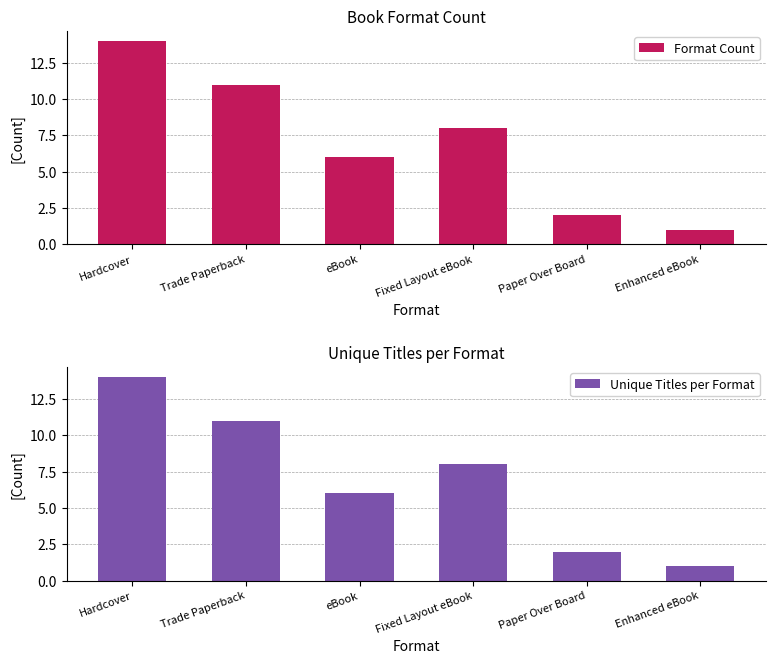

Between Hardcover and eBook, which series saw the biggest shift?

Format Count